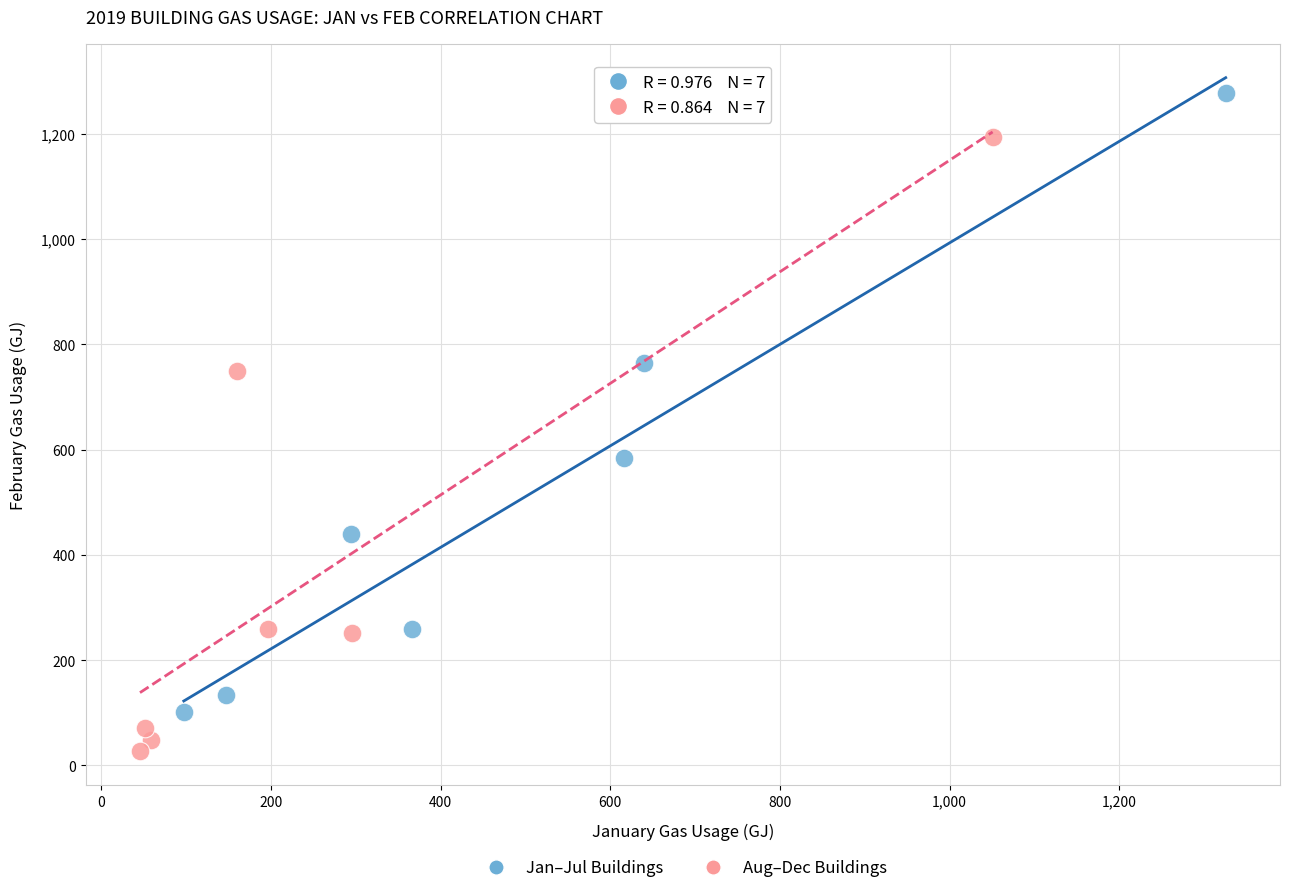

Which series reaches the maximum Y coordinate?

Jan–Jul Buildings